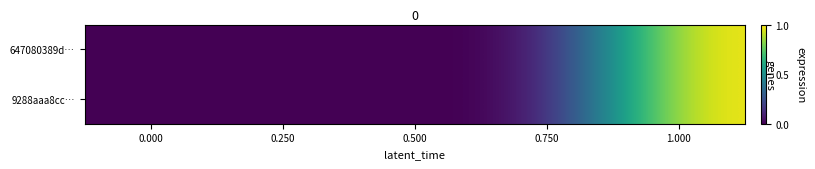

Reading left to right, extract all data points from this chart.

647080389d…: 0.000=0.0	0.250=0.0	0.500=0.0	0.750=0.0	1.000=1.0
9288aaa8cc…: 0.000=0.0	0.250=0.0	0.500=0.0	0.750=0.0	1.000=1.0